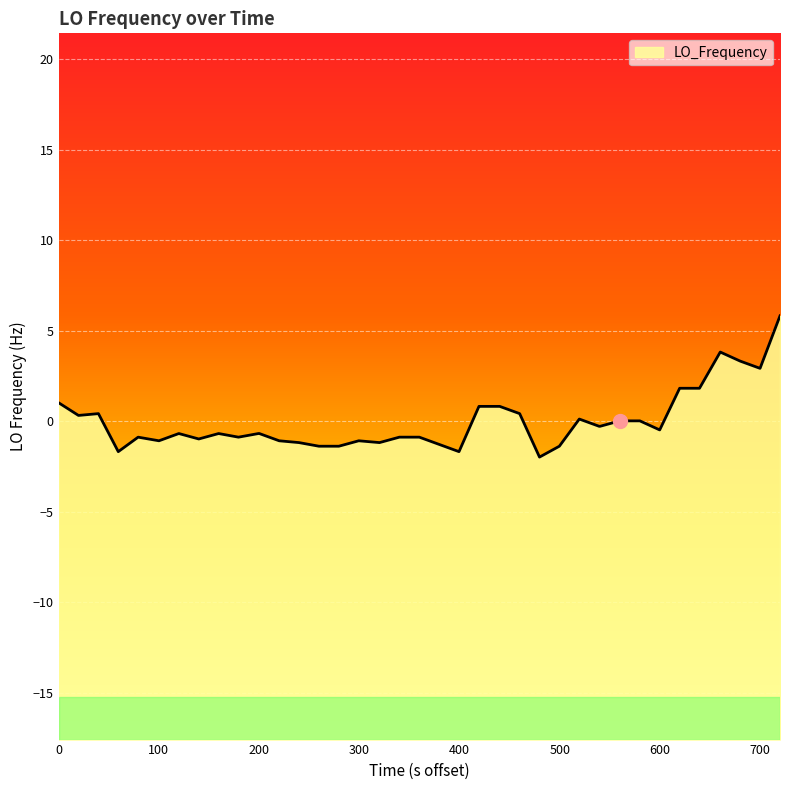

What is the difference between the maximum and minimum values?

7.8